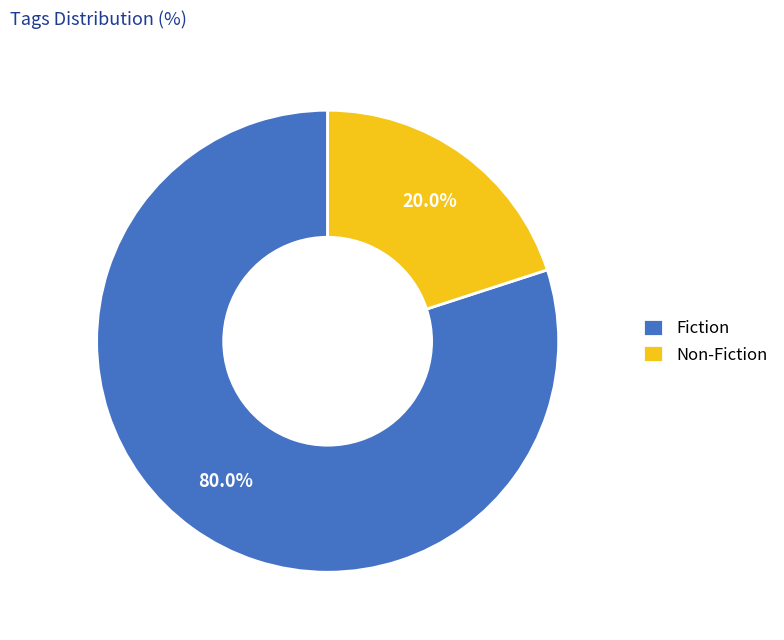

Is the sum of Non-Fiction and Fiction greater than half?

Yes